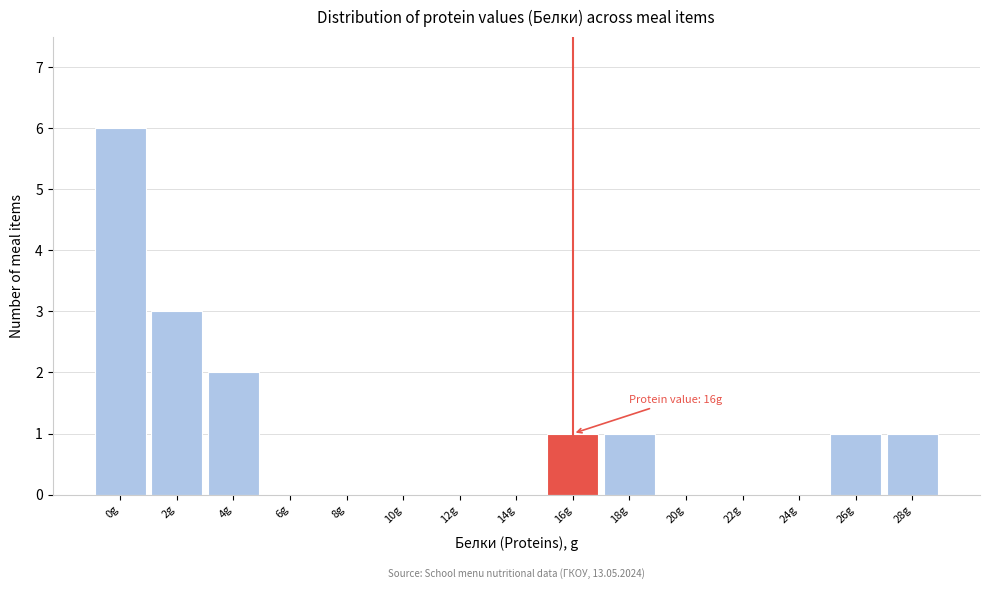

Reading left to right, what are all the values shown in this chart?

0g=6	2g=3	4g=2	6g=0	8g=0	10g=0	12g=0	14g=0	16g=1	18g=1	20g=0	22g=0	24g=0	26g=1	28g=1